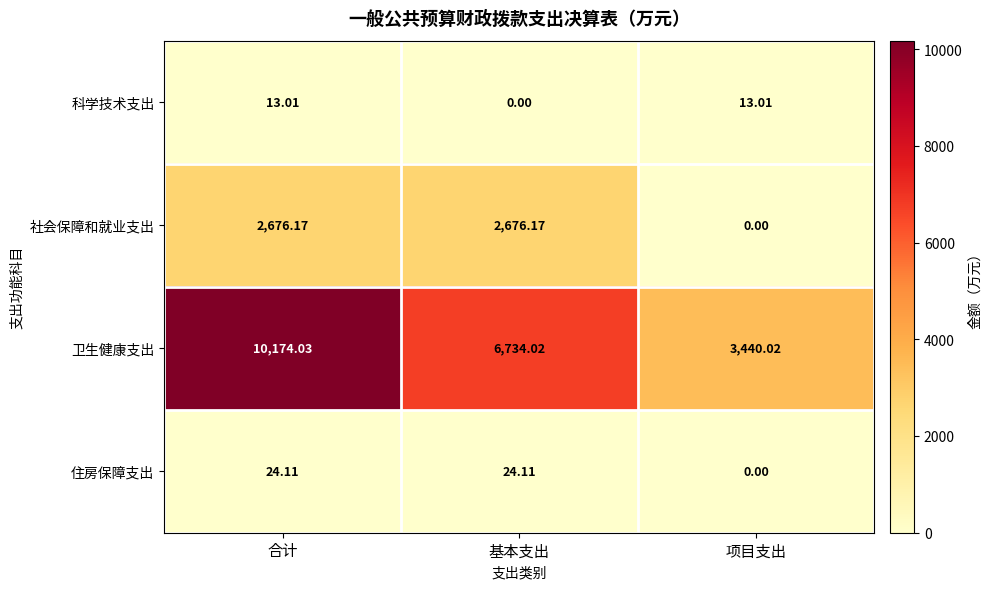

Which category has the lowest value in the 科学技术支出 series?

基本支出